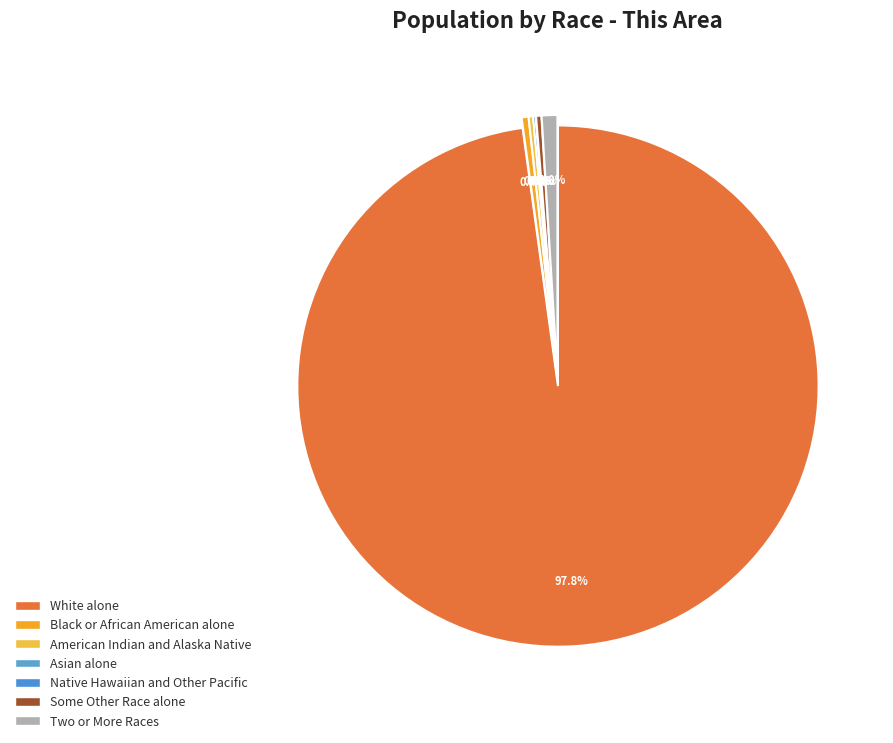

What is the change in value from White alone to American Indian and Alaska Native?

-59121